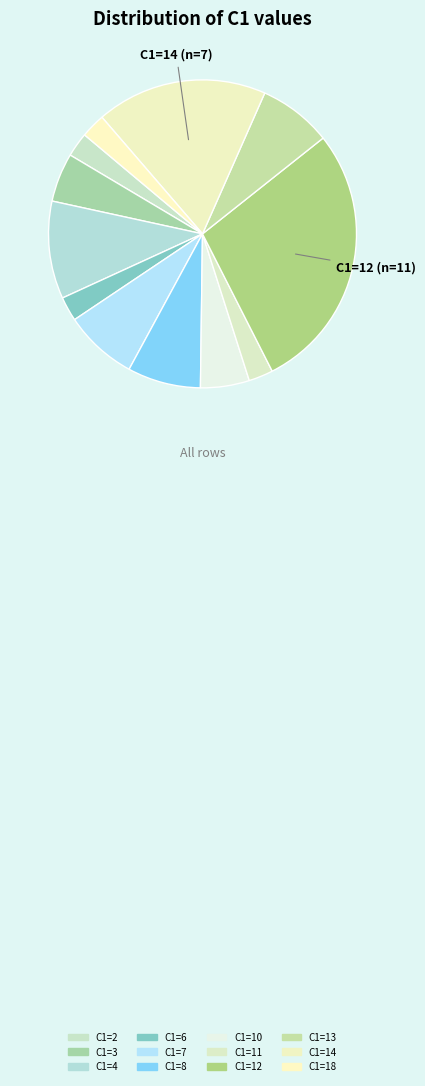

How many slices are in this pie chart?

12